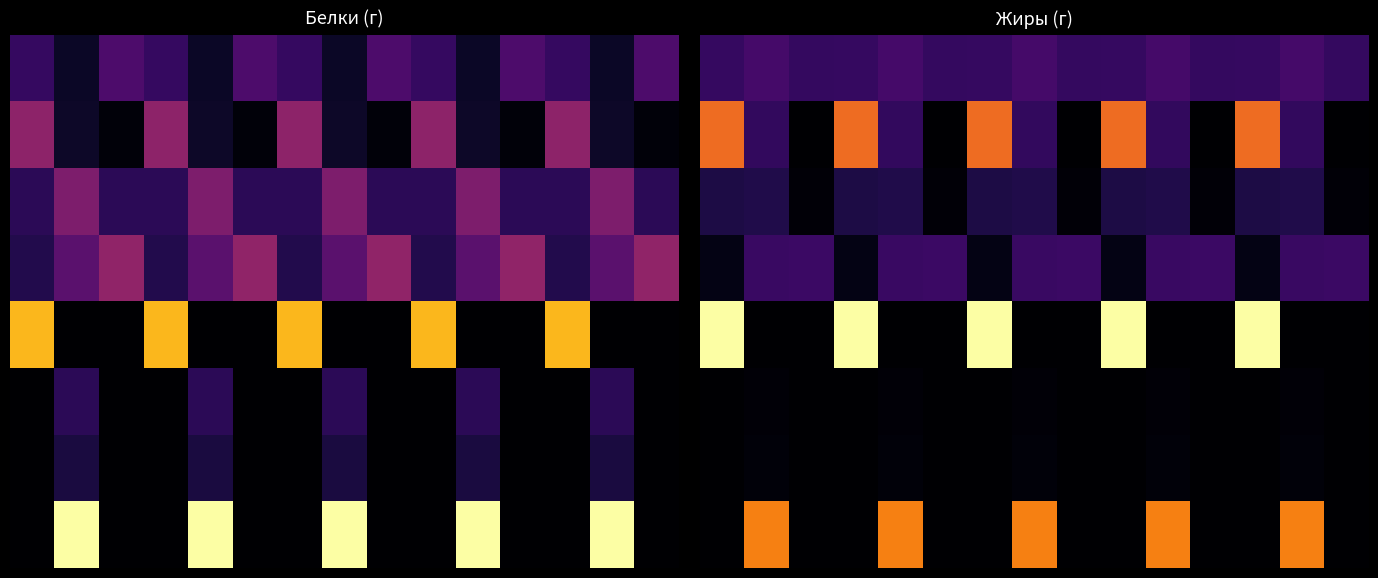

What is the difference between the highest and lowest values at 5?

5.5